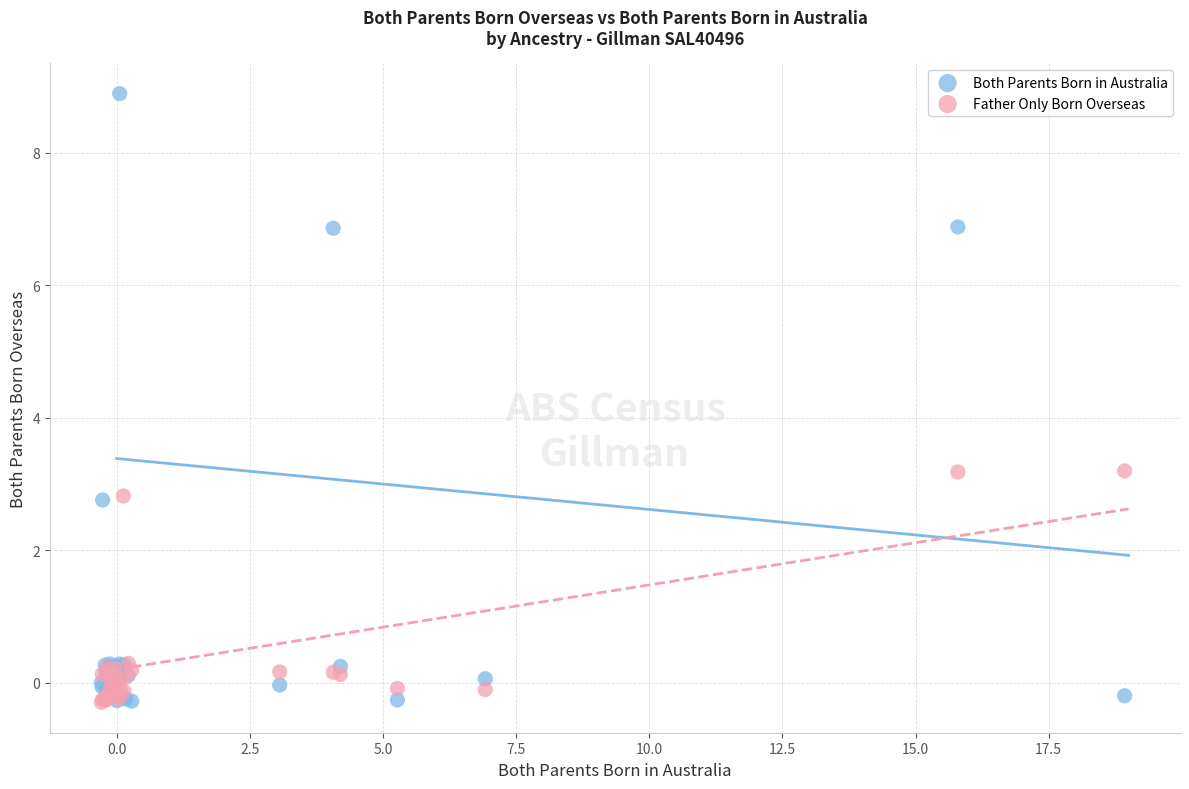

Which series has the largest Y range (max minus min)?

Both Parents Born in Australia